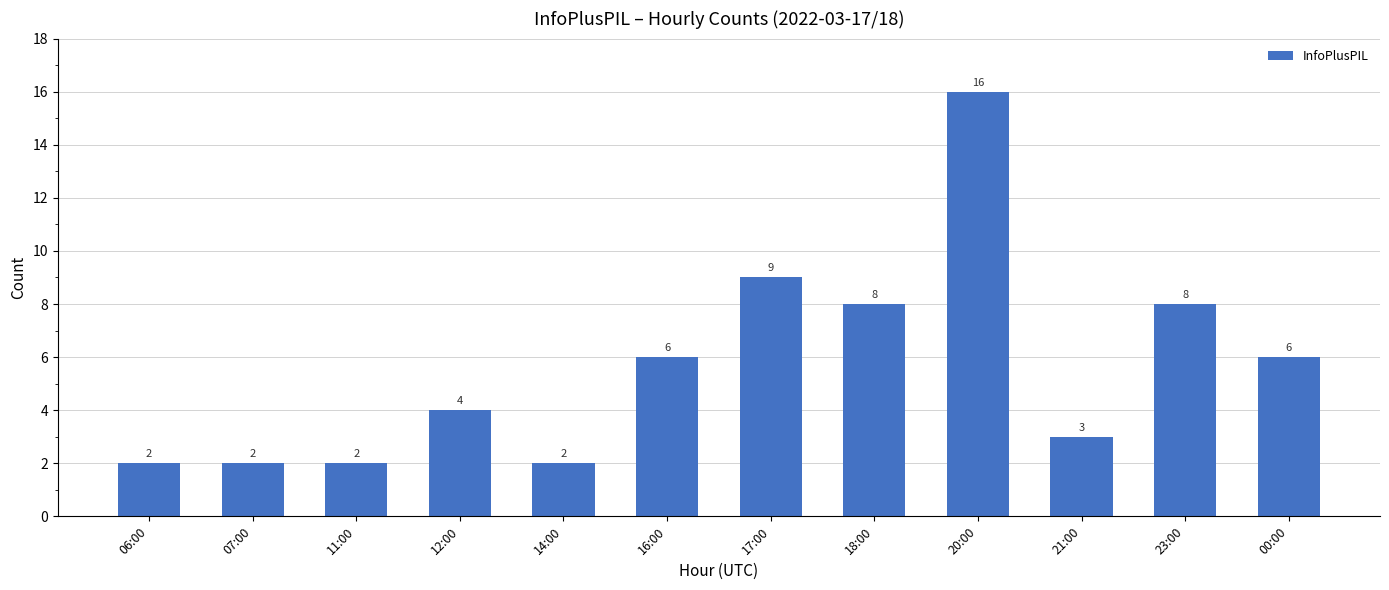

At which category does the chart reach its peak across all series?

20:00